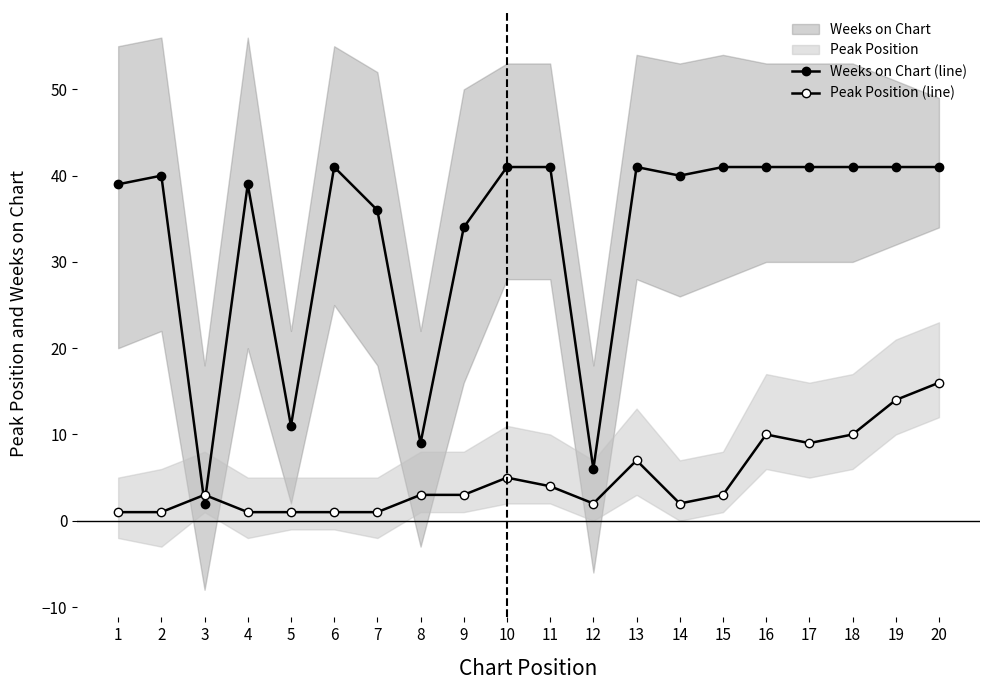

How many lines are shown in the chart?

2